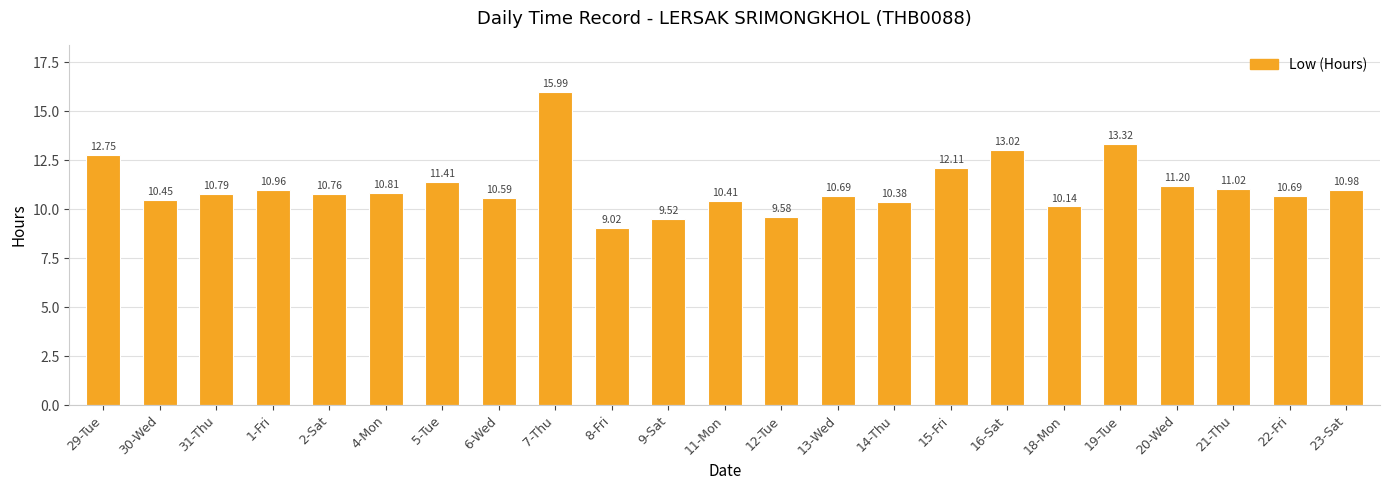

Does the chart contain any negative values?

No